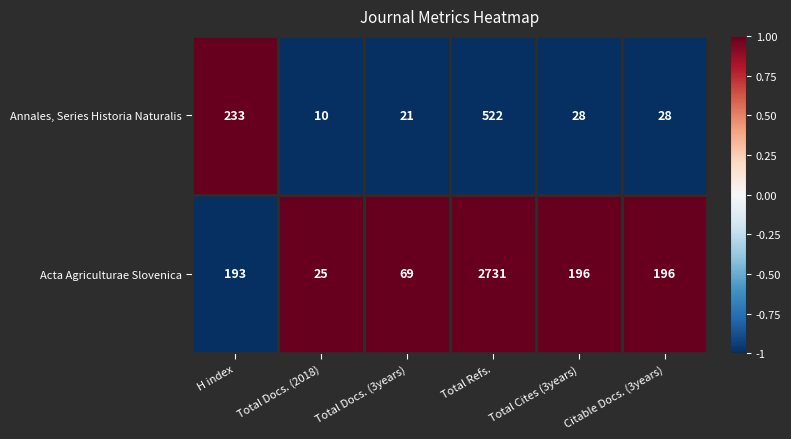

At Citable Docs. (3years), list the series in order from largest to smallest.

Acta Agriculturae Slovenica, Annales, Series Historia Naturalis